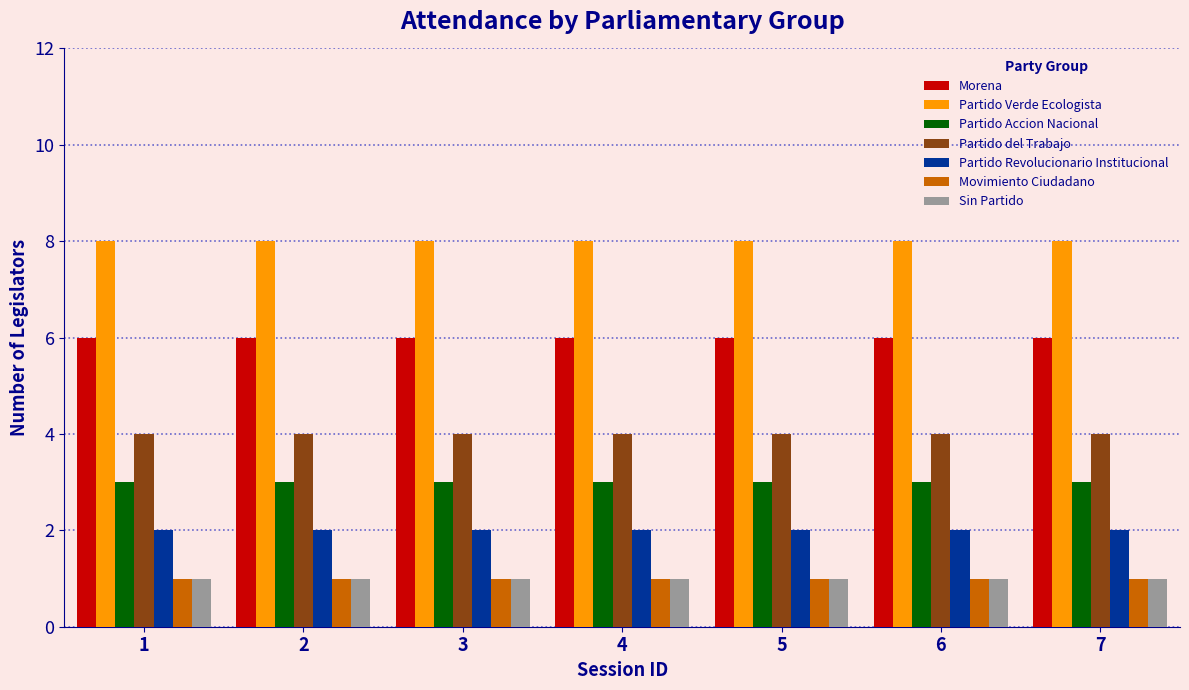

Is the value of Movimiento Ciudadano at 5 greater than the value of Partido Verde Ecologista at 5?

No